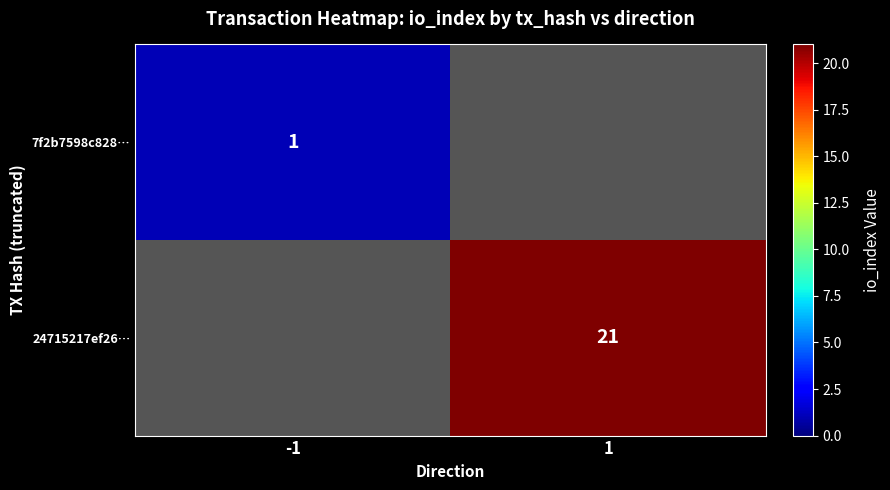

Between -1 and 1, which is larger?

1